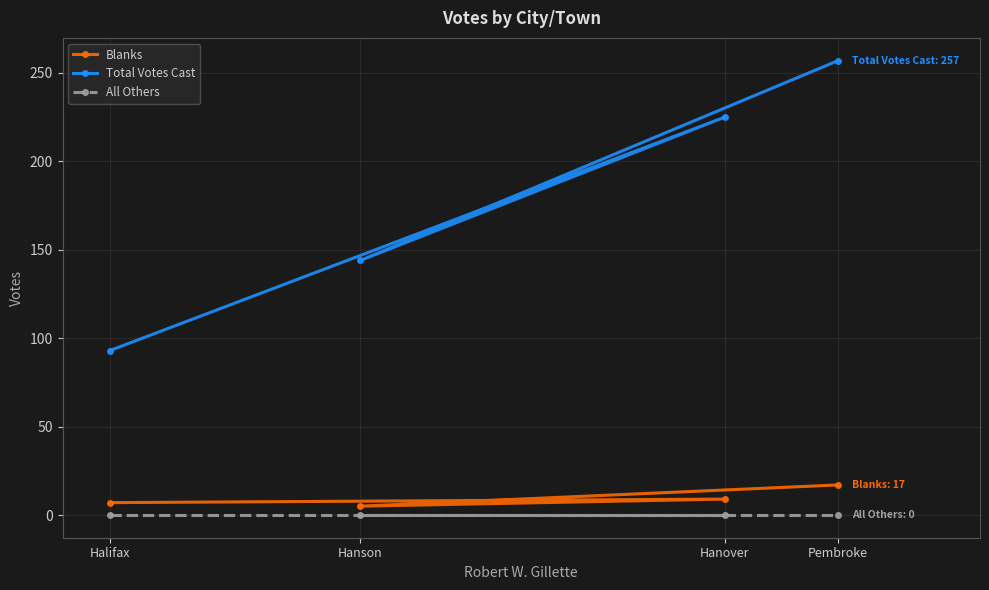

At how many categories does at least one series exceed 222?

2